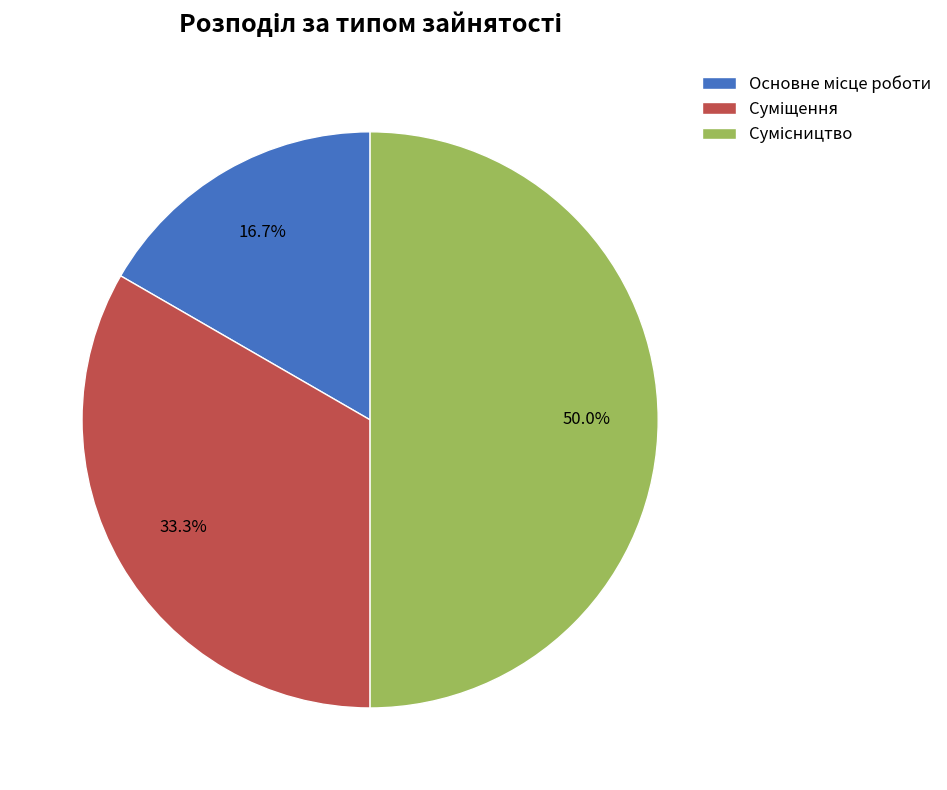

To the nearest percent, what is the combined percentage of Основне місце роботи and Суміщення?

50%